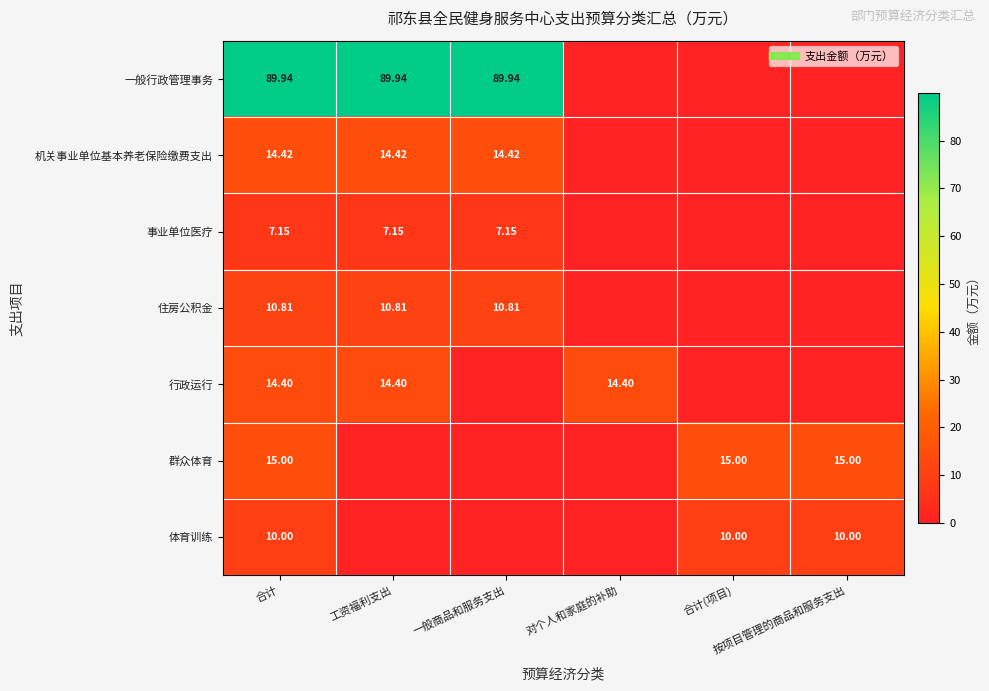

What is the sum of the 体育训练 values at 合计(项目) and 按项目管理的商品和服务支出?

20.0